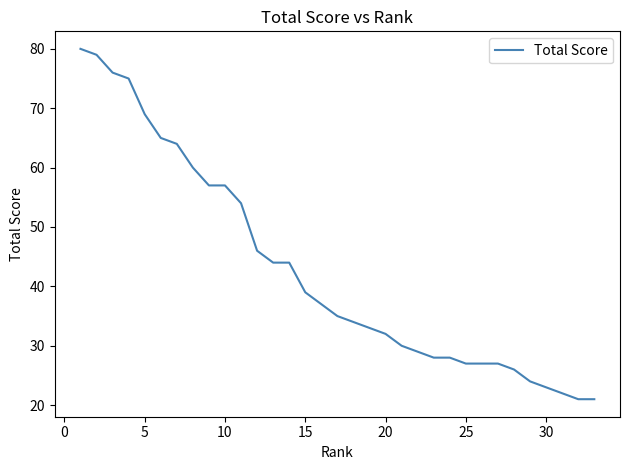

What is the maximum value shown in the chart?

80